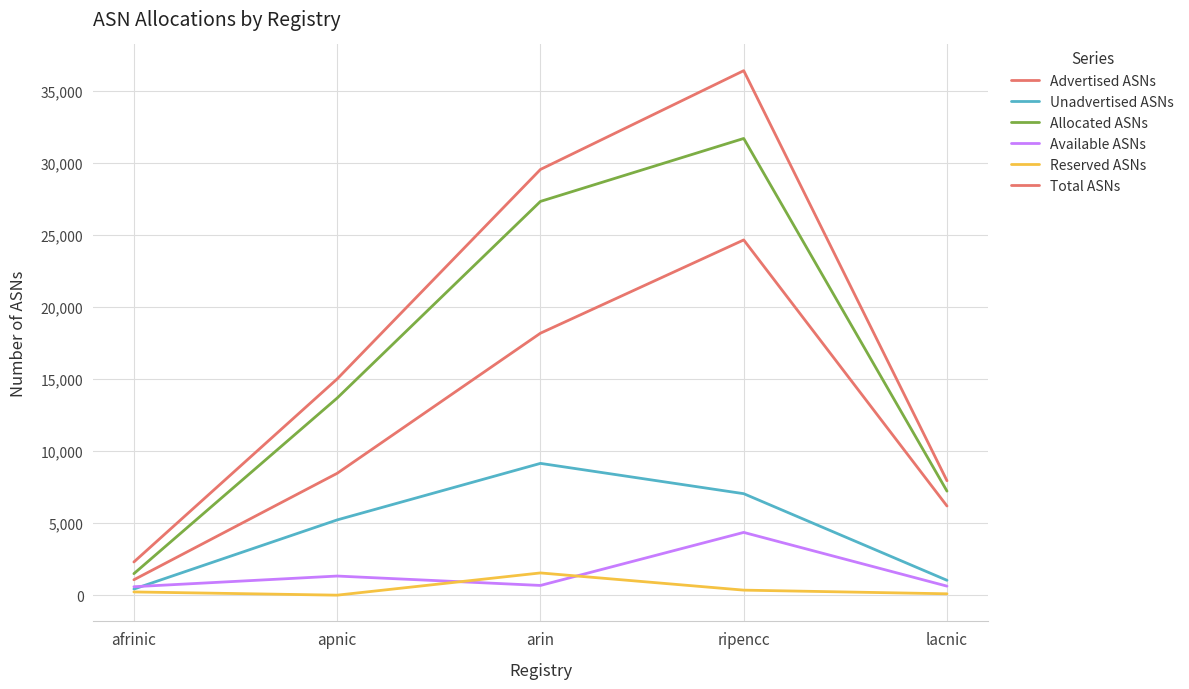

Where is the first local maximum for Allocated ASNs?

ripencc